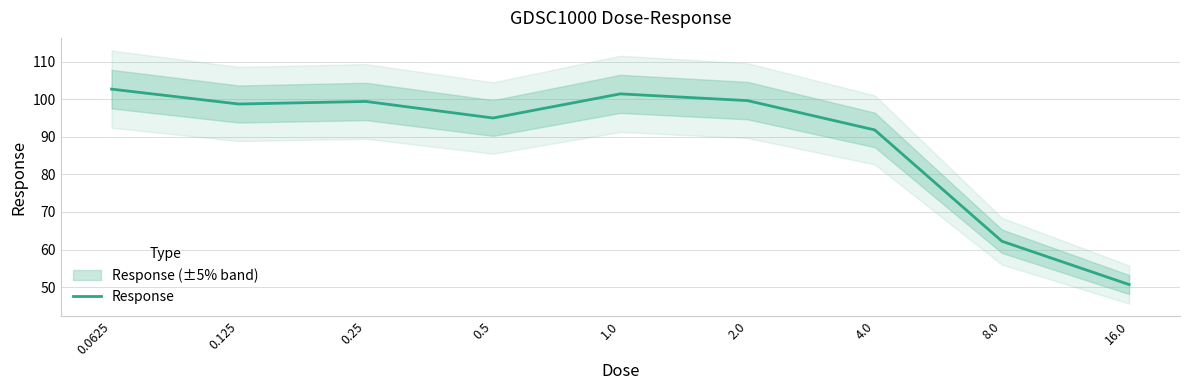

Is it true that the value at 1.0 is 101.4?

True